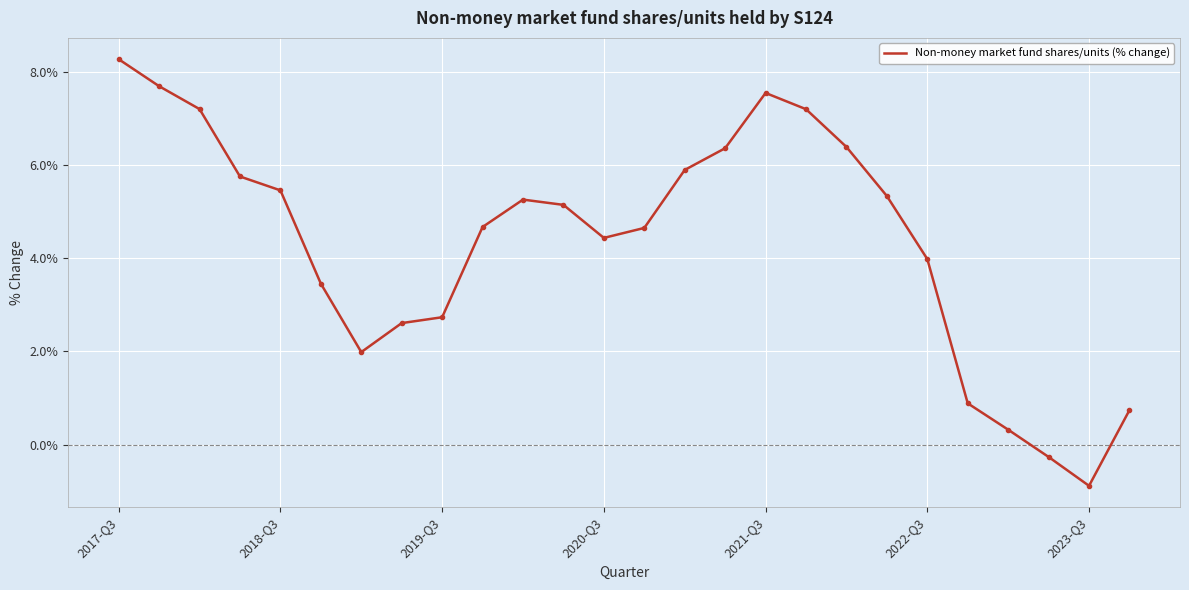

What is the difference between the maximum and minimum values?

9.2